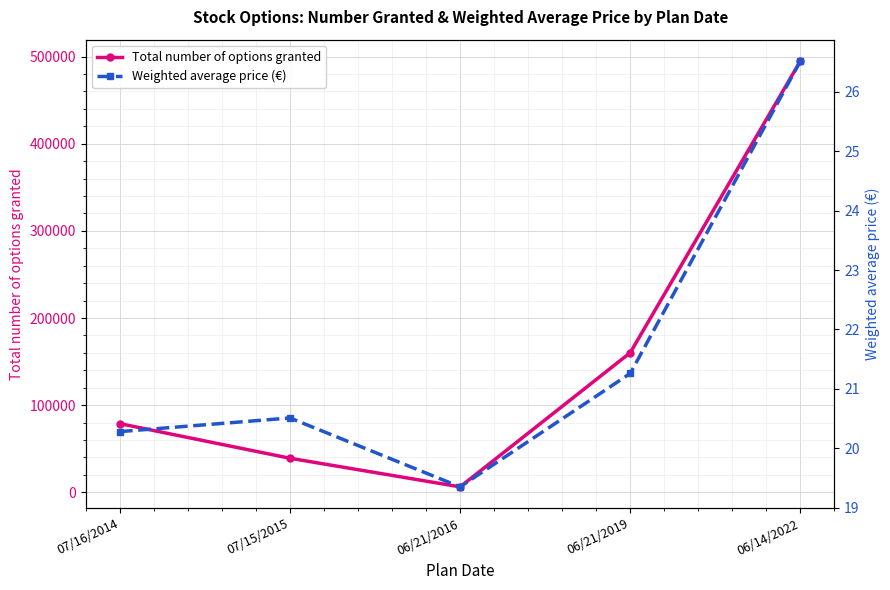

What are all the series names shown in the legend?

Total number of options granted, Weighted average price (€)